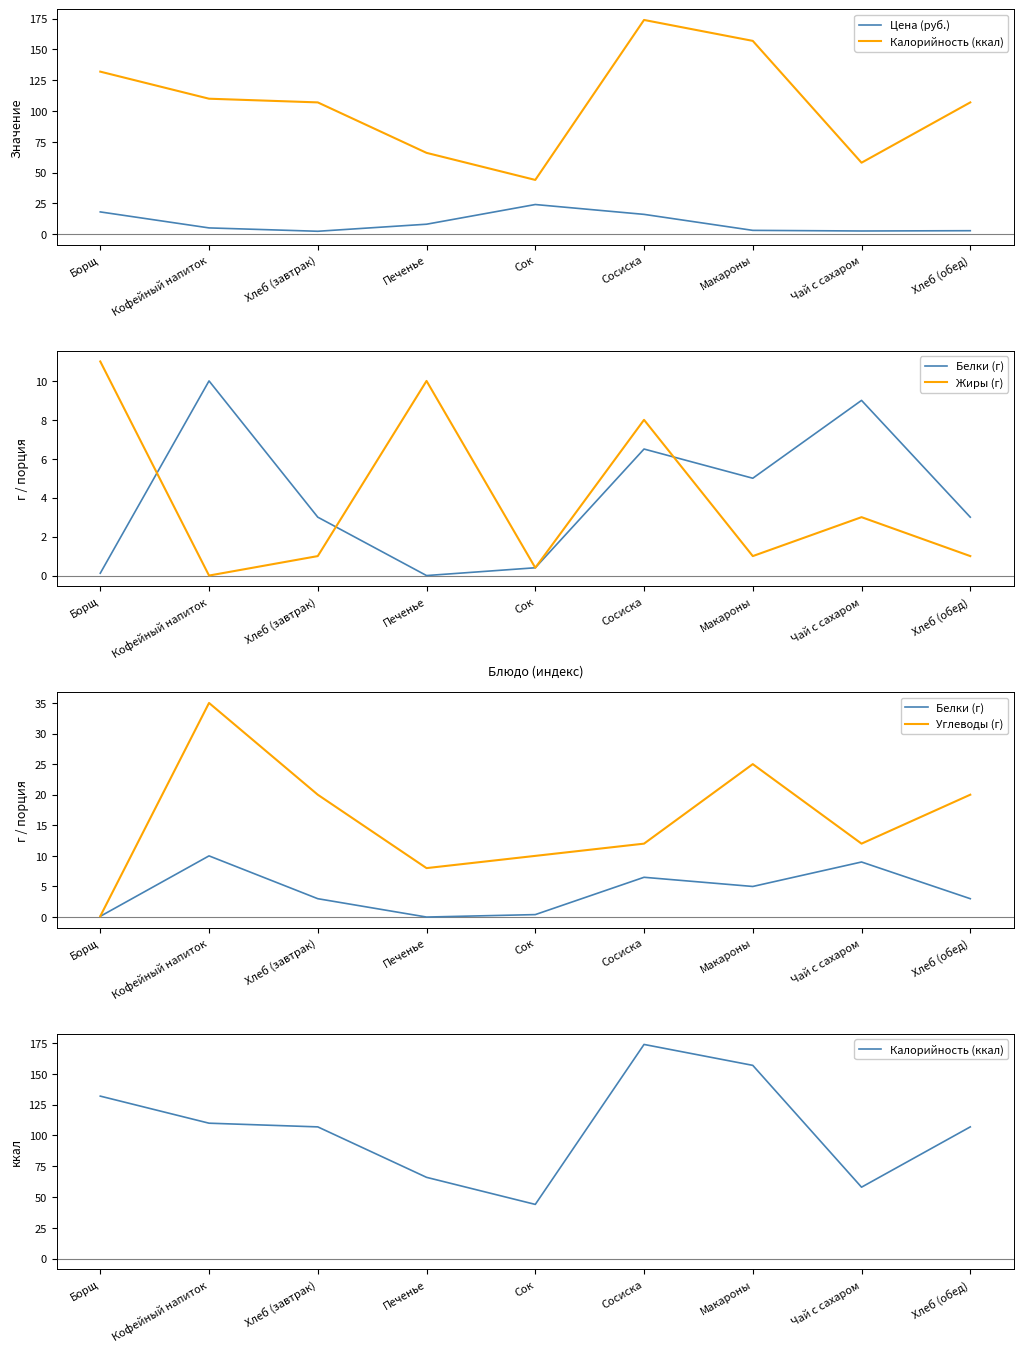

Reading left to right, transcribe all the data shown in this chart.

Цена (руб.): 18.0	5.0	2.3	8.0	24.0	16.0	3.0	2.5	2.7
Калорийность (ккал): 132.0	110.0	107.0	66.0	44.0	174.0	157.0	58.0	107.0
Белки (г): 0.1	10.0	3.0	0.0	0.4	6.5	5.0	9.0	3.0
Жиры (г): 11.0	0.0	1.0	10.0	0.4	8.0	1.0	3.0	1.0
Углеводы (г): 0.1	35.0	20.0	8.0	10.0	12.0	25.0	12.0	20.0